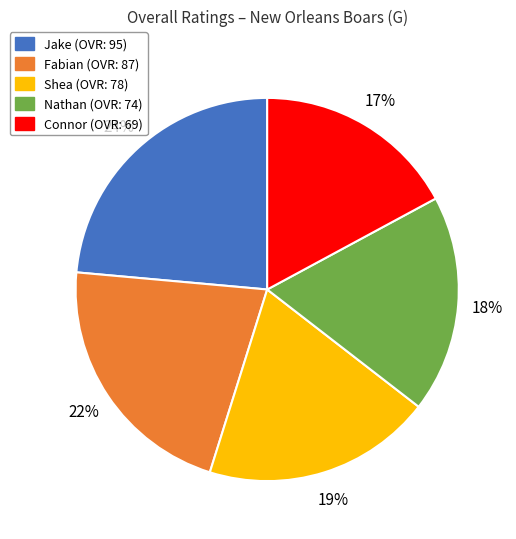

Is there a majority slice in this chart?

No